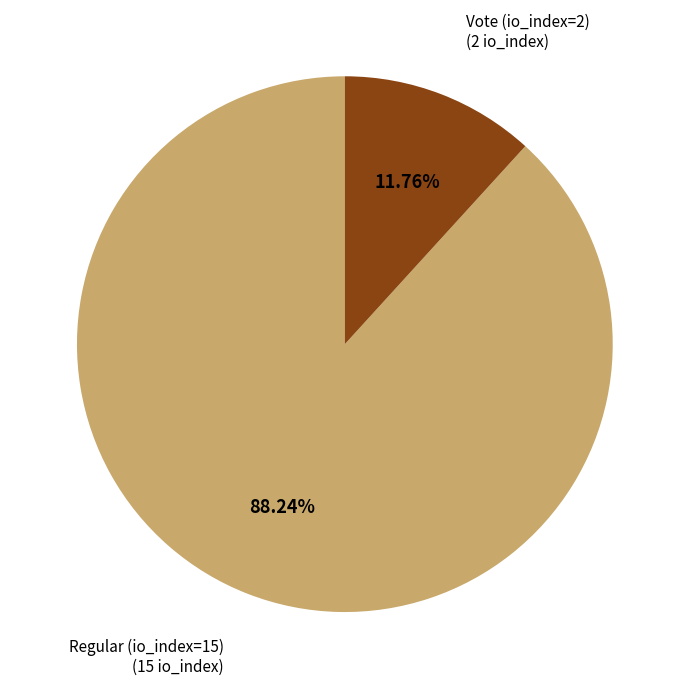

Does any single category account for the majority?

Yes